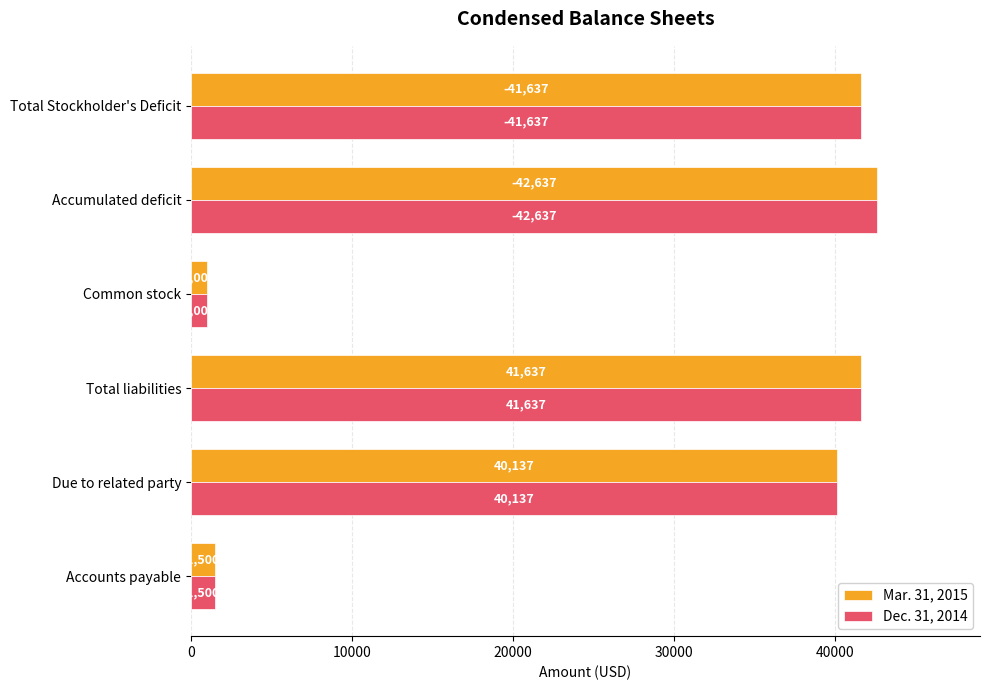

The value of Mar. 31, 2015 at Accounts payable is 1500. True or false?

True